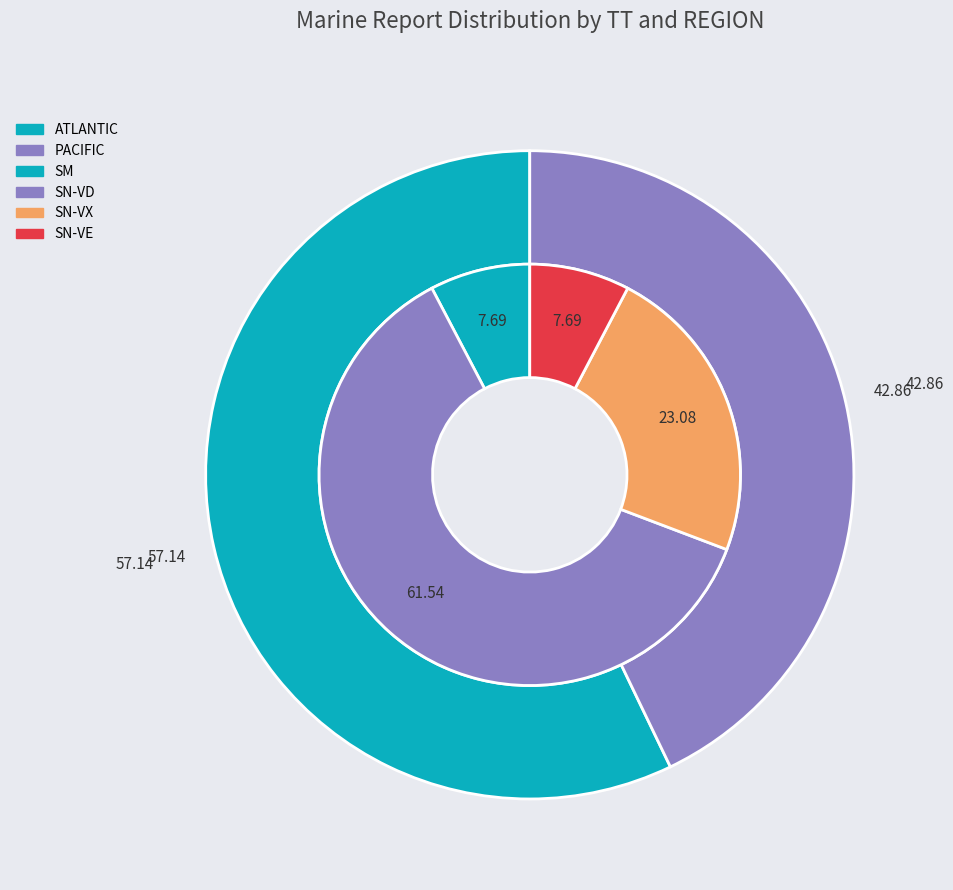

What is the ratio of the value at SN to the value at SM?

11.0